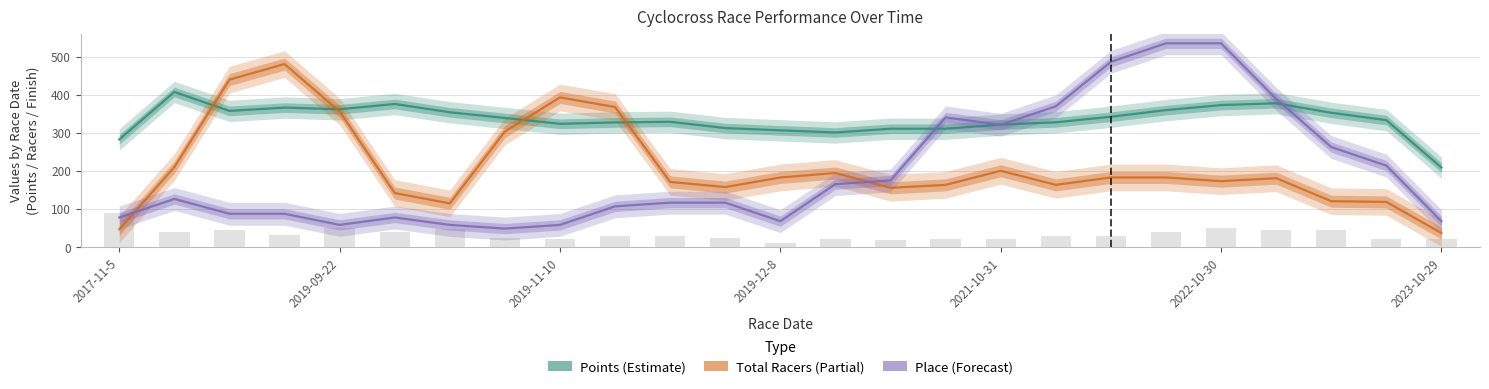

Reading left to right, extract all data points from this chart.

Points: 282.6	407.0	357.4	366.0	361.7	375.5	353.8	338.8	323.5	327.2	328.7	312.3	306.4	300.8	310.6	310.6	321.4	327.5	342.1	359.4	372.6	377.4	352.4	333.2	208.7
Total Racers (scaled): 46.7	210.0	439.4	480.3	355.8	141.9	114.7	303.3	392.8	367.5	171.1	157.5	182.8	194.4	155.6	163.3	200.3	163.3	182.8	182.8	173.1	180.8	120.6	118.6	36.9
Place (scaled): 77.8	126.4	87.5	87.5	58.3	77.8	58.3	48.6	58.3	106.9	116.7	116.7	68.1	165.3	175.0	340.3	320.8	369.4	486.1	534.7	534.7	388.9	262.5	213.9	68.1